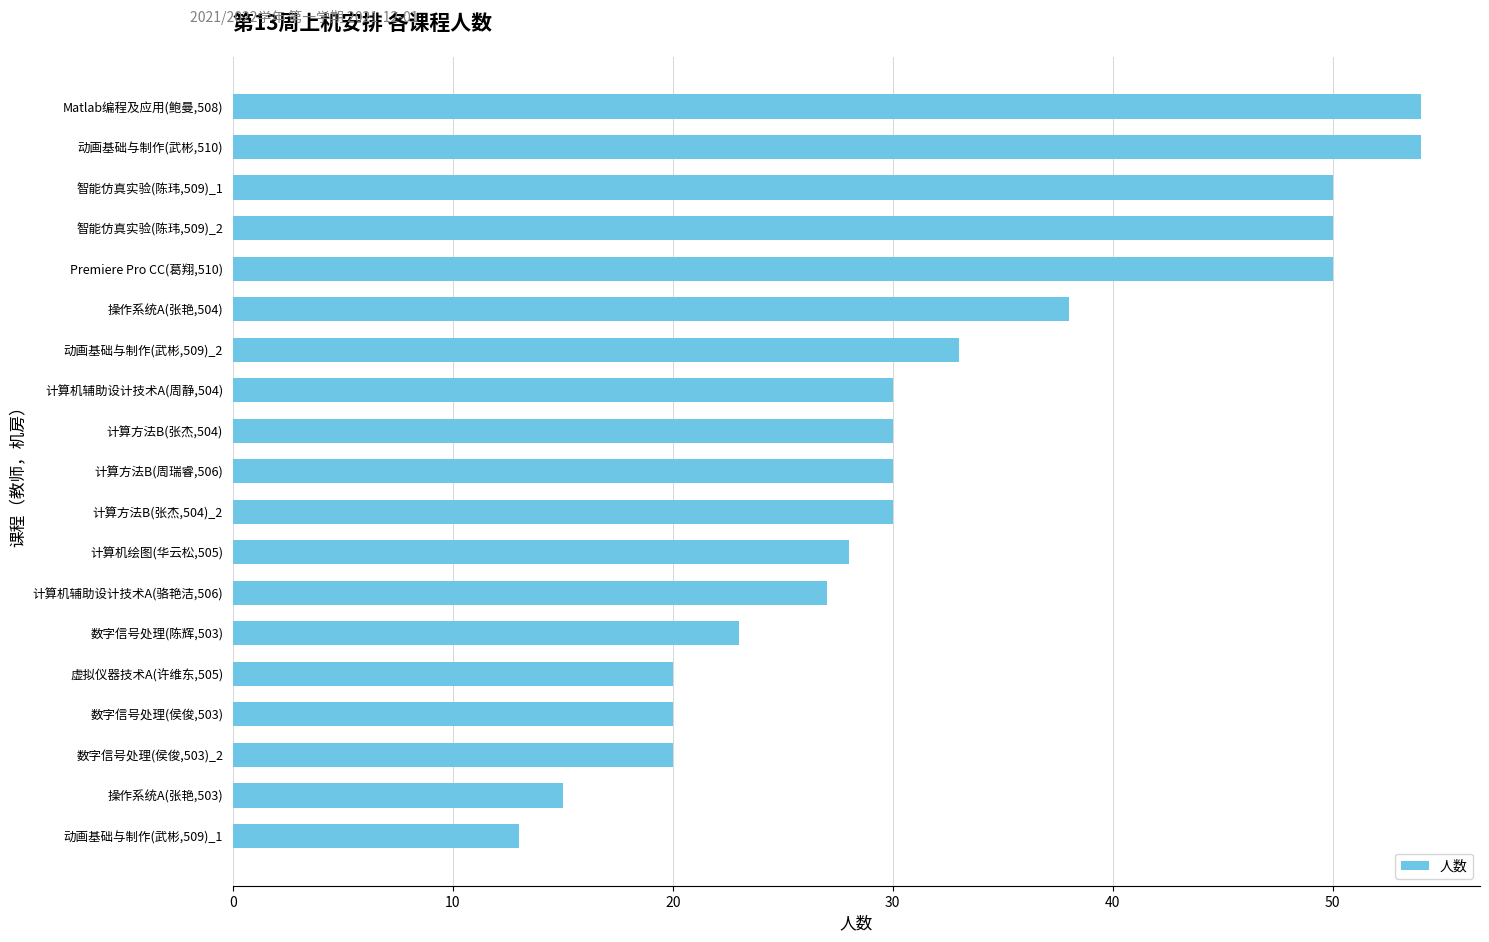

What is the minimum value shown in the chart?

13